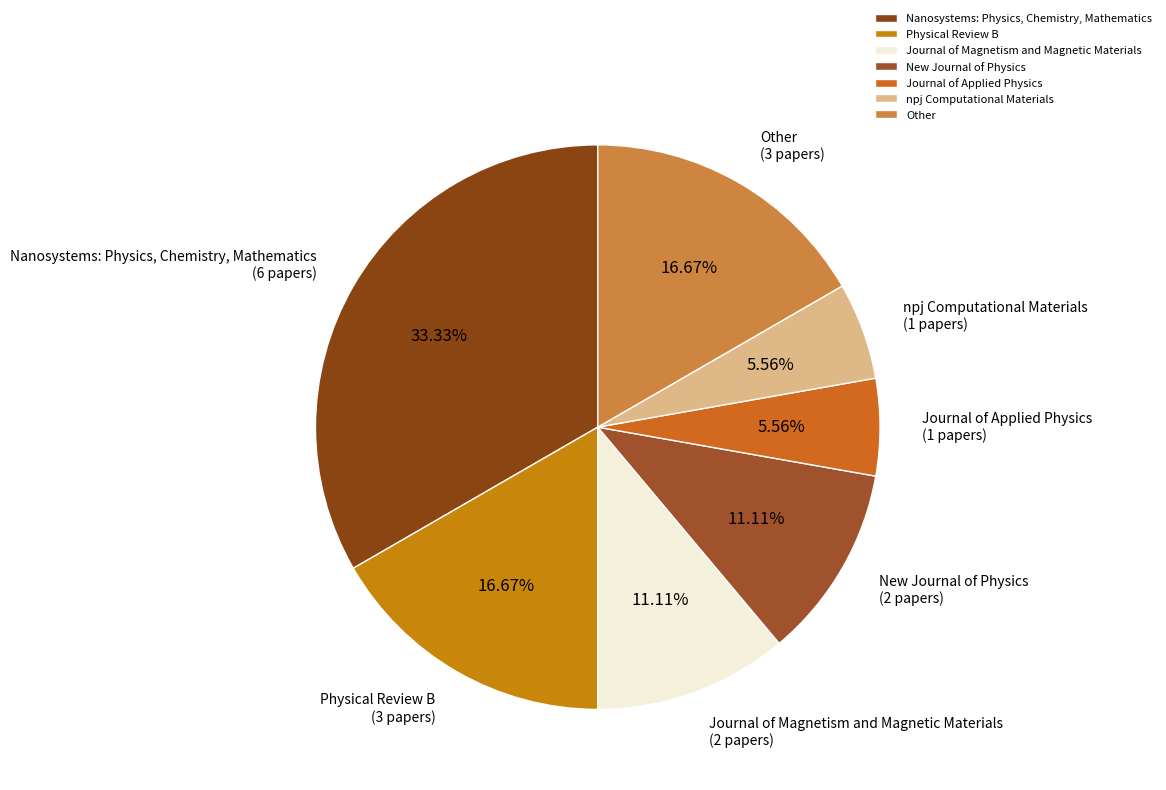

Approximately how many times larger is the value at Physical Review B compared to Other?

1.0